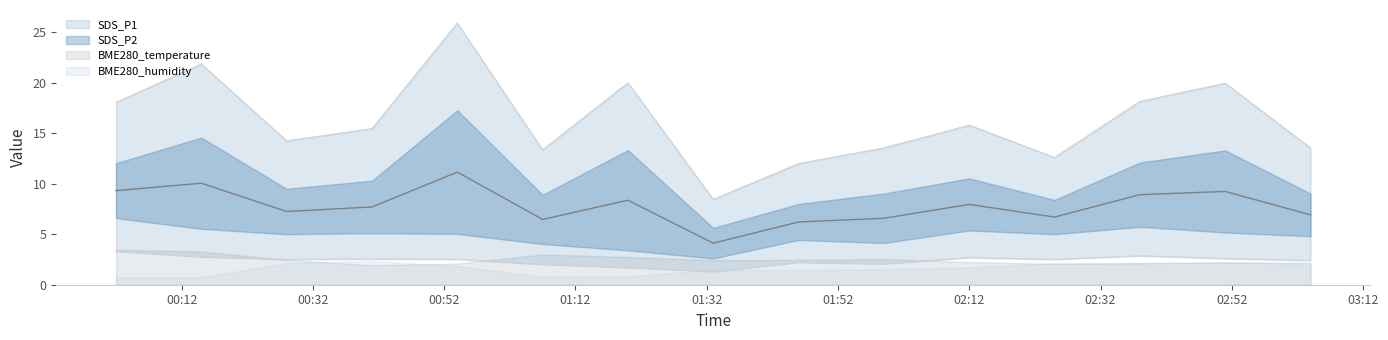

How many values in the SDS_P2 series exceed 2?

13